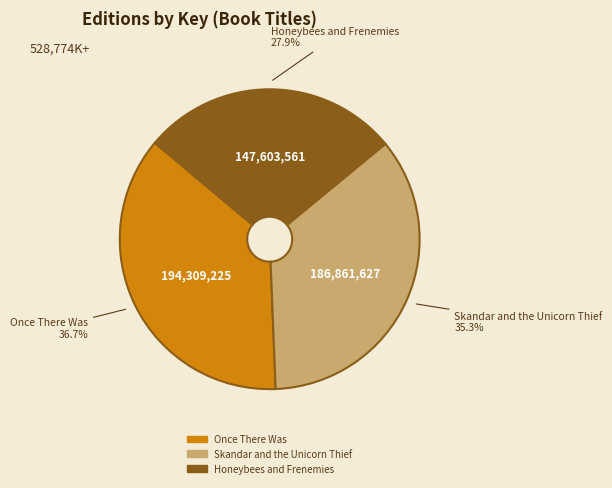

To the nearest percent, what percentage of the pie is Honeybees and Frenemies?

28%